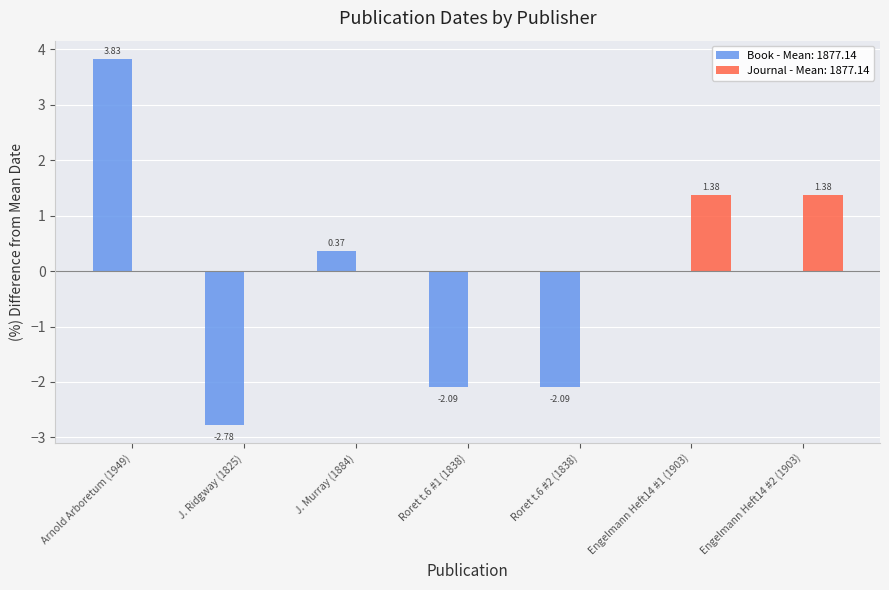

What is the difference between the maximum and minimum values in the Book - Mean: 1877.14 series?

6.6